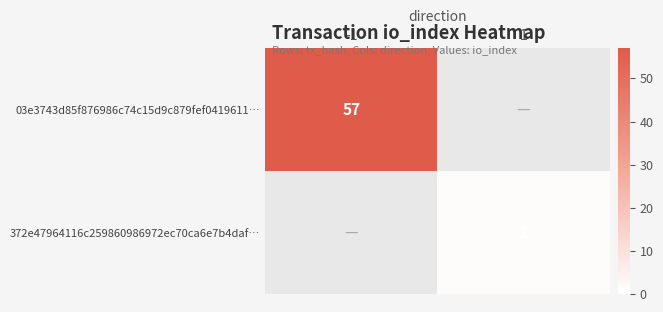

The value of 03e3743d85f876986c74c15d9c879fef0419611… at -1 is 23. True or false?

False